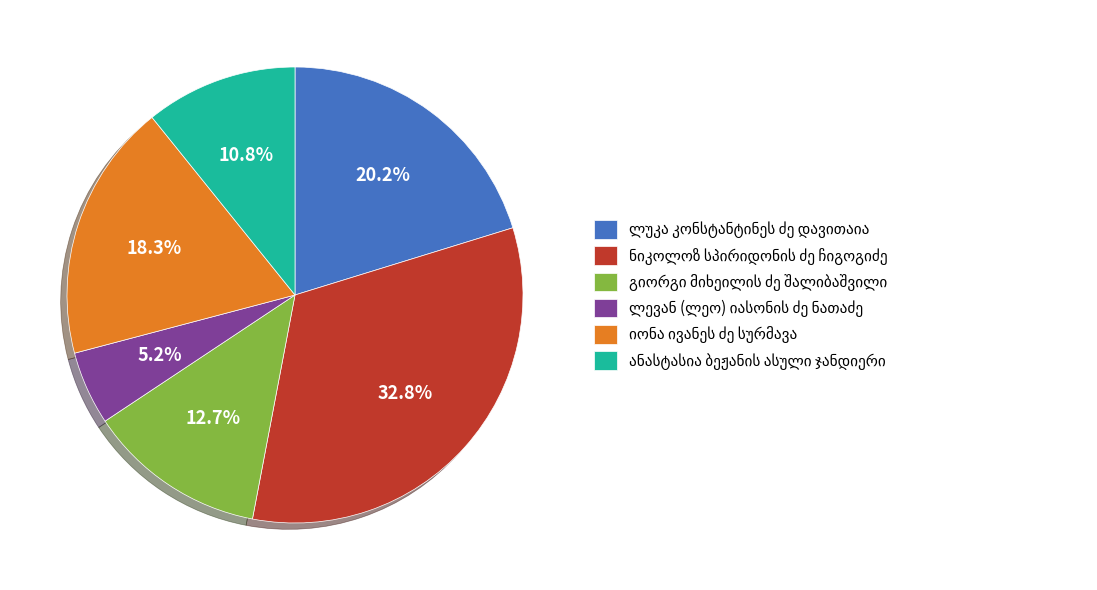

Does any single category account for the majority?

No